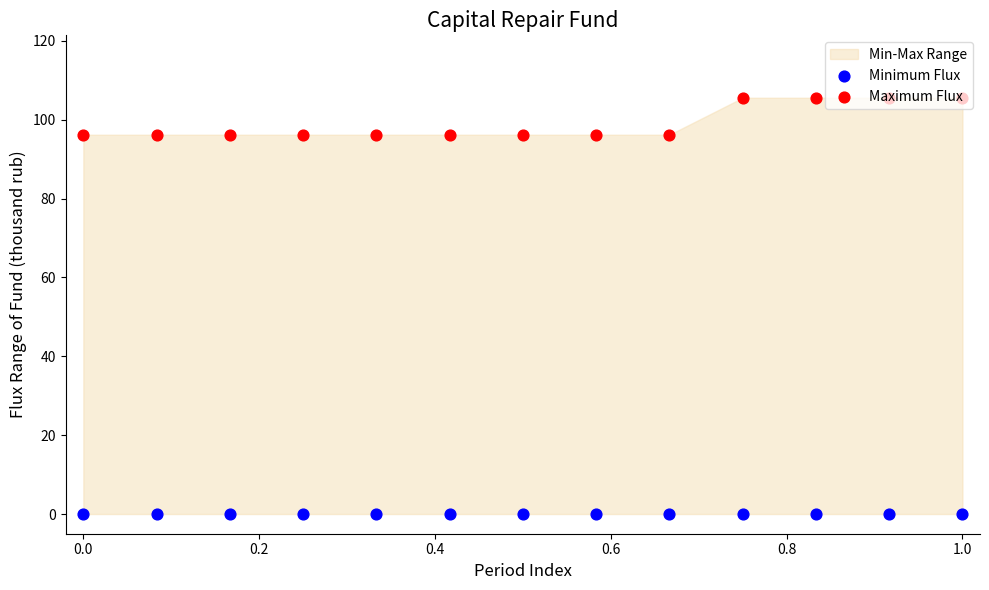

Which series reaches the maximum Y coordinate?

Maximum Flux